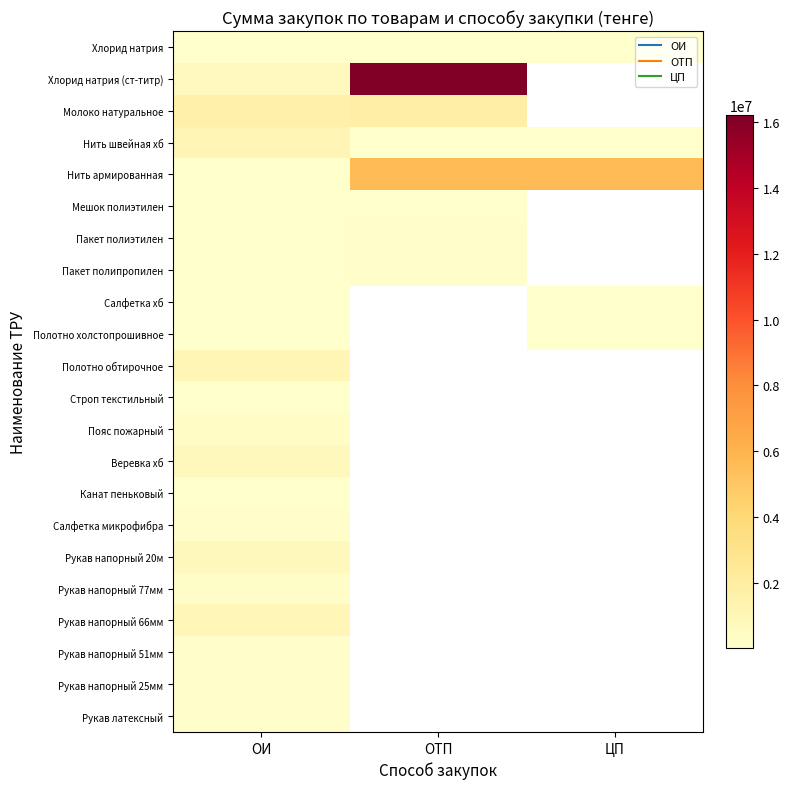

At which label is Веревка хб closest to 755000?

ОИ